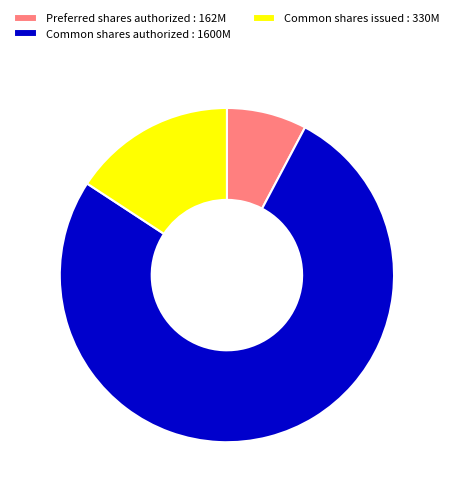

Combined, do Common shares issued : 330M and Common shares authorized : 1600M account for over 50%?

Yes